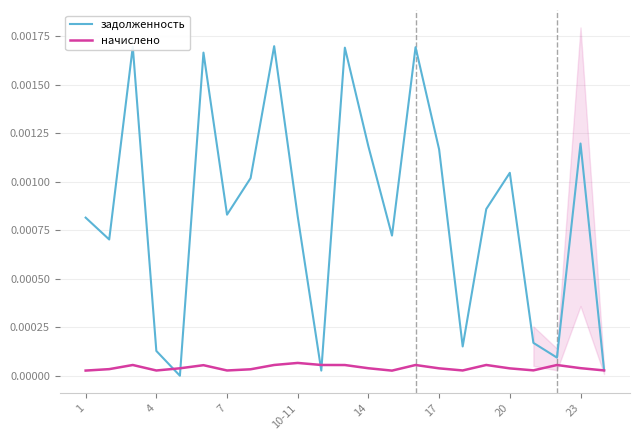

After their last crossing, which series has the higher values: начислено or задолженность?

задолженность